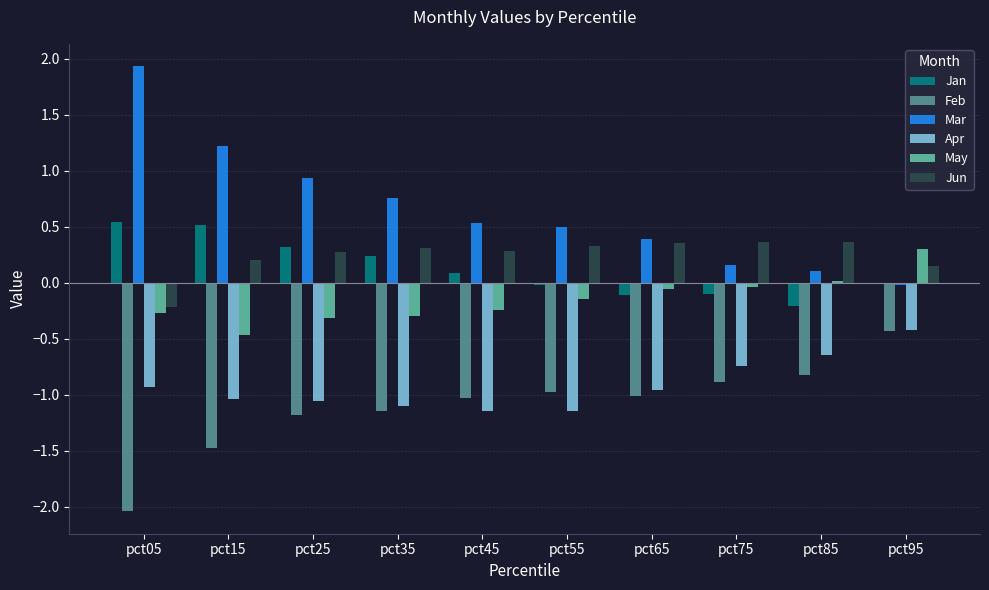

What is the total value across all series at pct45?

-1.5